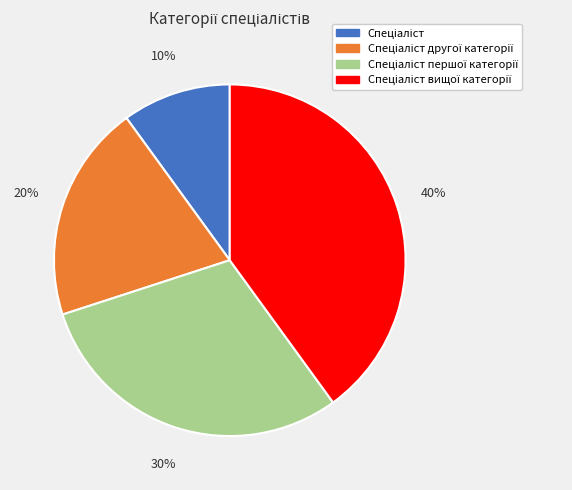

To the nearest percent, what is the average slice percentage?

25%